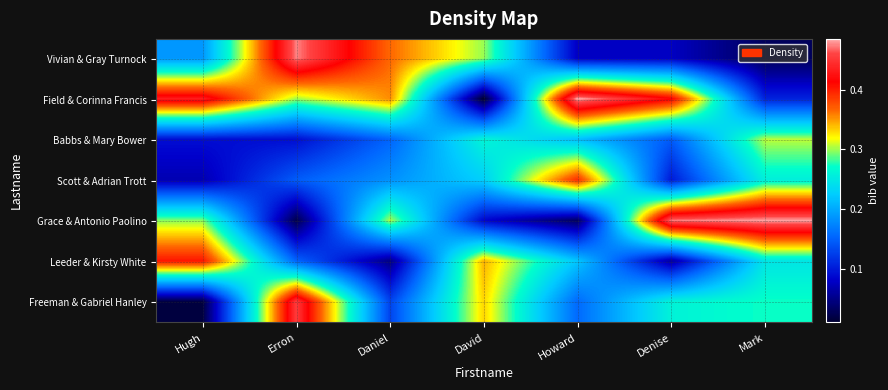

Reading right to left, what are all the values shown in this chart?

Vivian & Gray Turnock: Mark=0.0	Denise=0.1	Howard=0.1	David=0.3	Daniel=0.4	Erron=0.5	Hugh=0.2
Field & Corinna Francis: Mark=0.1	Denise=0.4	Howard=0.5	David=0.0	Daniel=0.4	Erron=0.3	Hugh=0.4
Babbs & Mary Bower: Mark=0.3	Denise=0.1	Howard=0.2	David=0.3	Daniel=0.2	Erron=0.1	Hugh=0.1
Scott & Adrian Trott: Mark=0.3	Denise=0.1	Howard=0.4	David=0.2	Daniel=0.2	Erron=0.1	Hugh=0.1
Grace & Antonio Paolino: Mark=0.5	Denise=0.5	Howard=0.0	David=0.1	Daniel=0.3	Erron=0.0	Hugh=0.3
Leeder & Kirsty White: Mark=0.2	Denise=0.1	Howard=0.2	David=0.3	Daniel=0.0	Erron=0.2	Hugh=0.4
Freeman & Gabriel Hanley: Mark=0.3	Denise=0.3	Howard=0.2	David=0.3	Daniel=0.1	Erron=0.5	Hugh=0.0